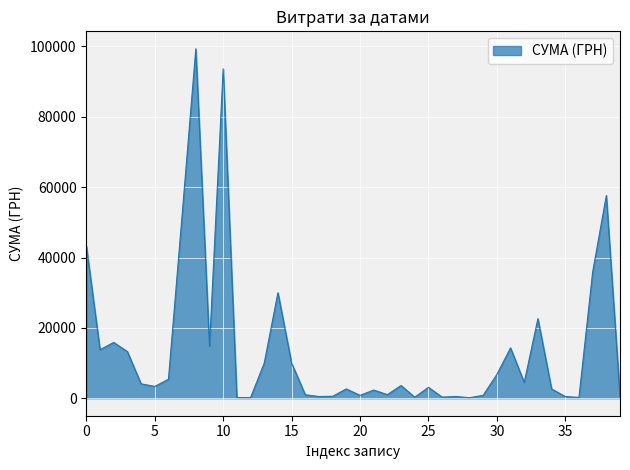

True or false: there are more than 0 points higher than both neighbors.

True